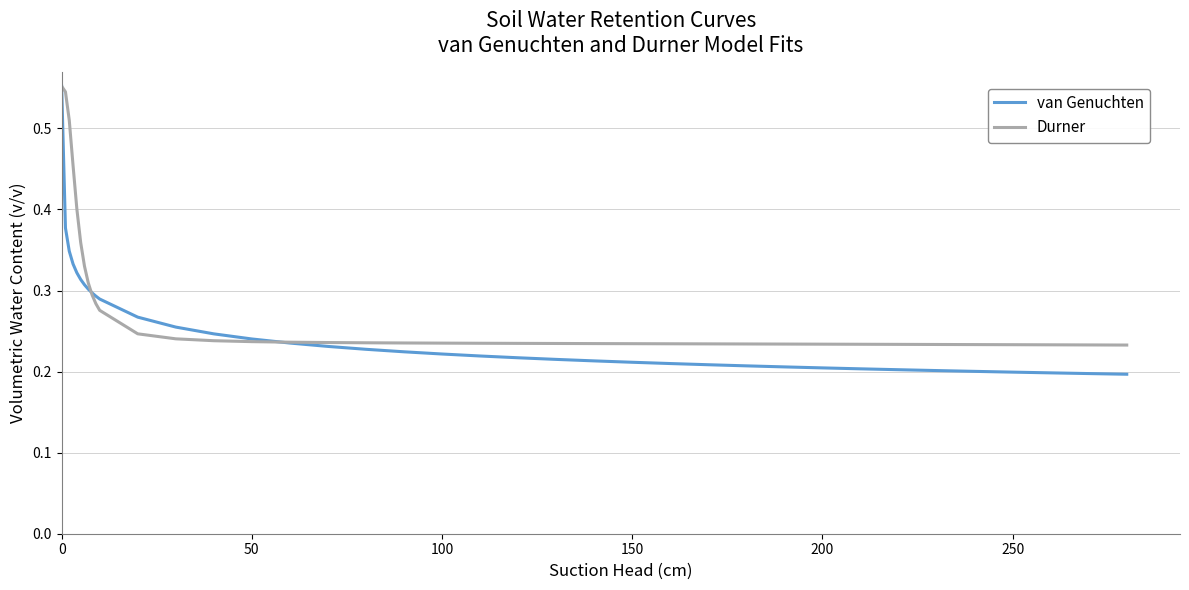

Rank the series by their average value, from highest to lowest.

Durner, van Genuchten